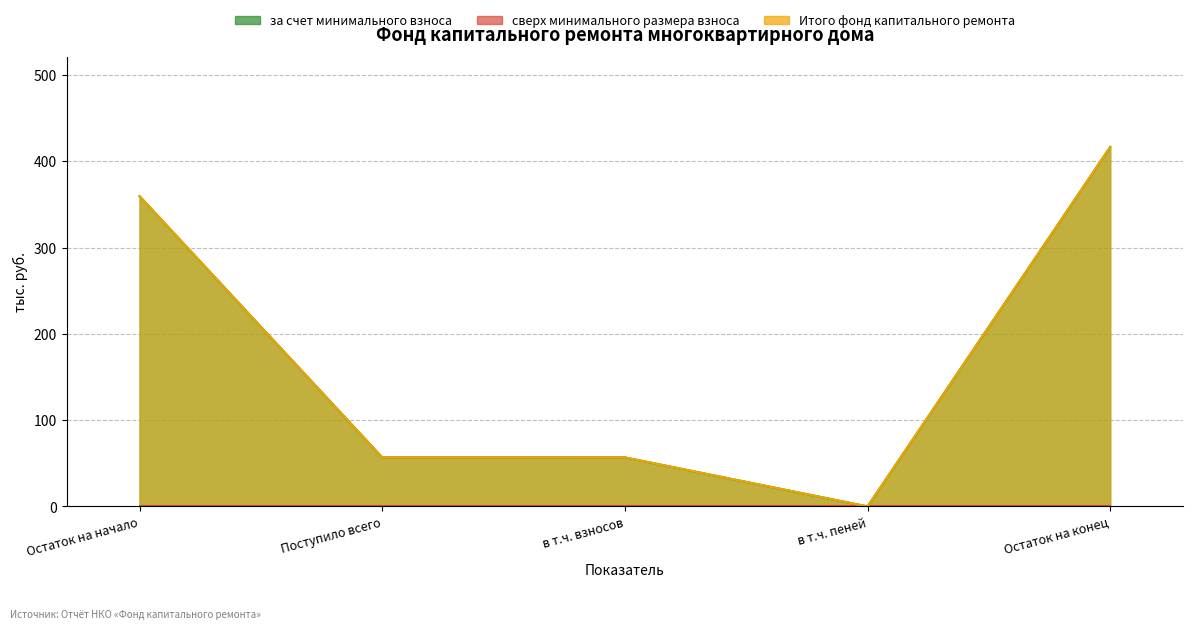

Is it true that за счет минимального взноса equals 0.0 at в т.ч. пеней?

True